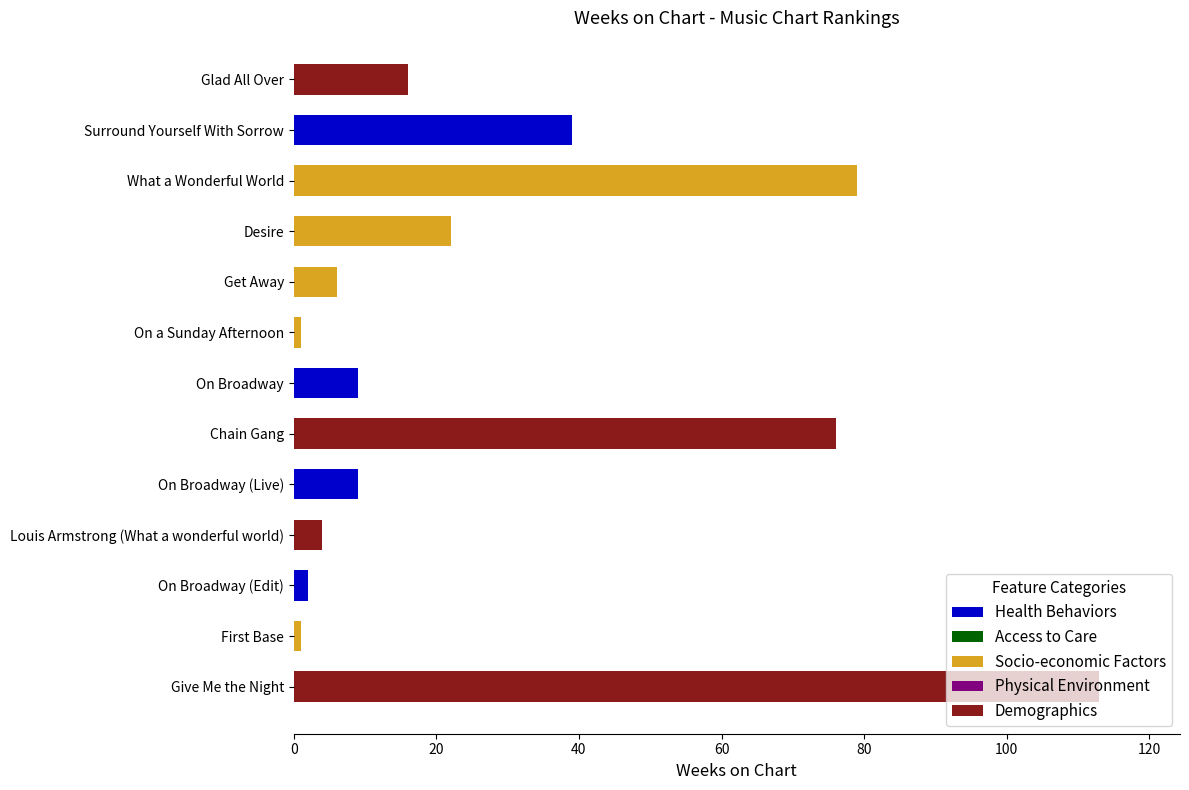

What is the difference between the maximum and minimum values?

112